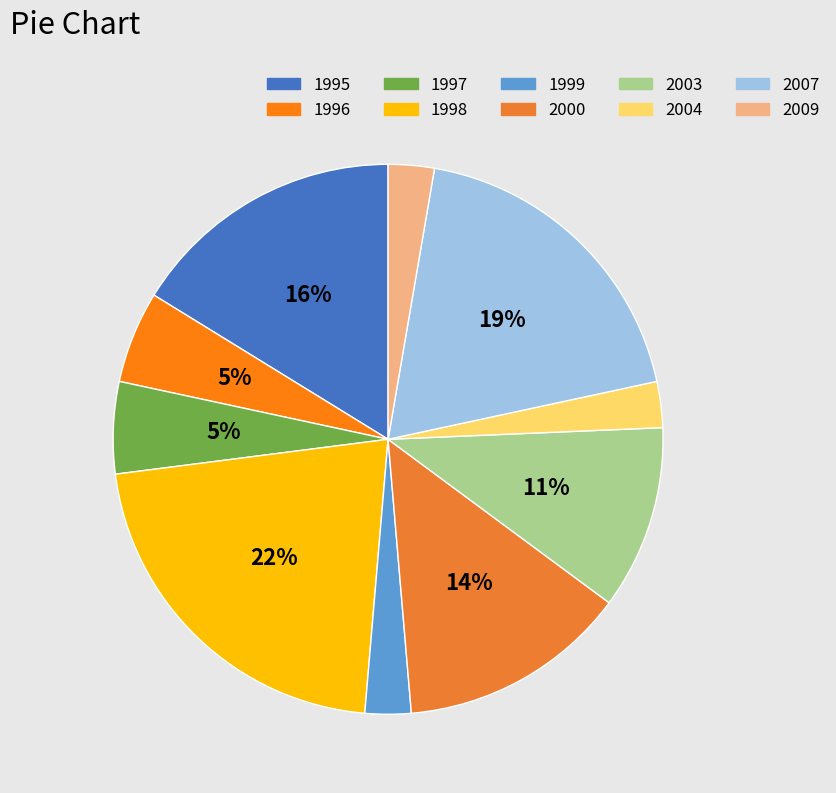

To the nearest percent, what is the difference between the 2007 and 1998 slice percentages?

3%